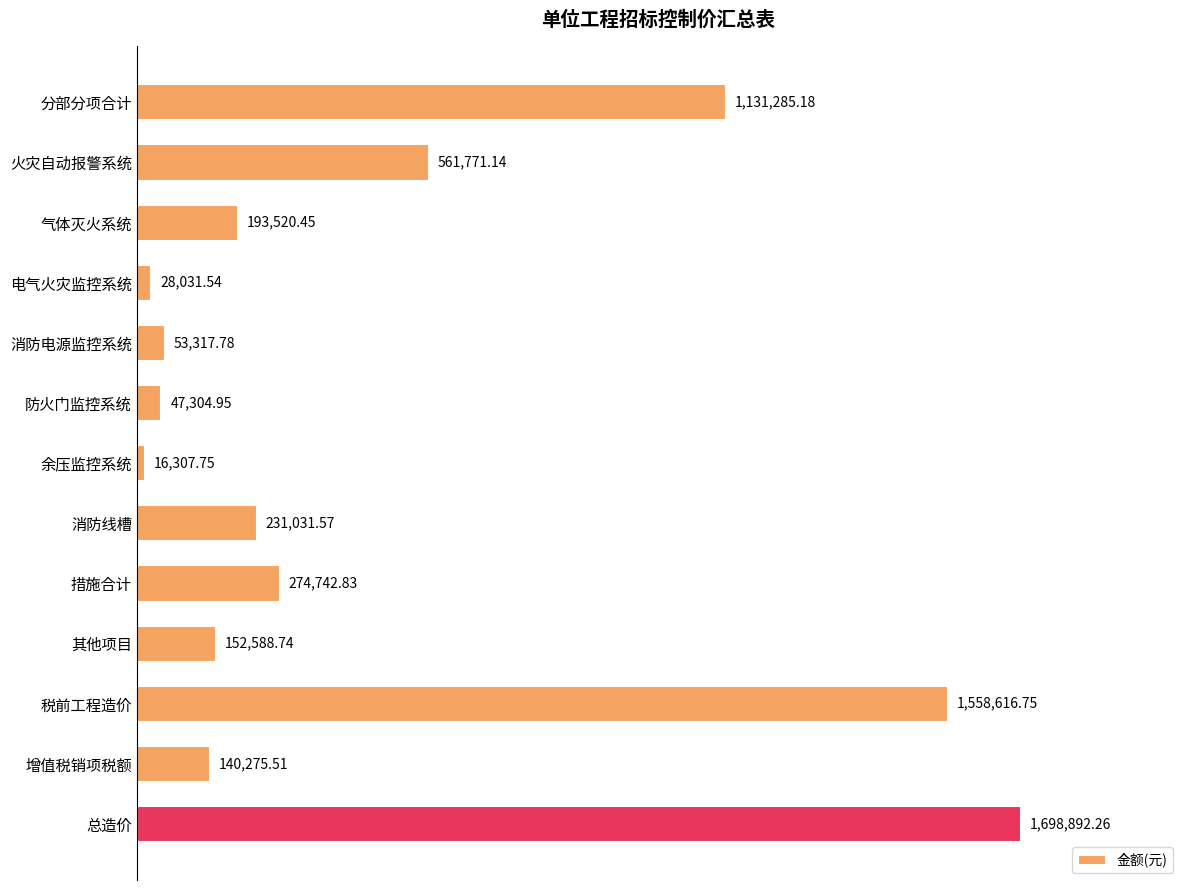

Does the chart contain any negative values?

No